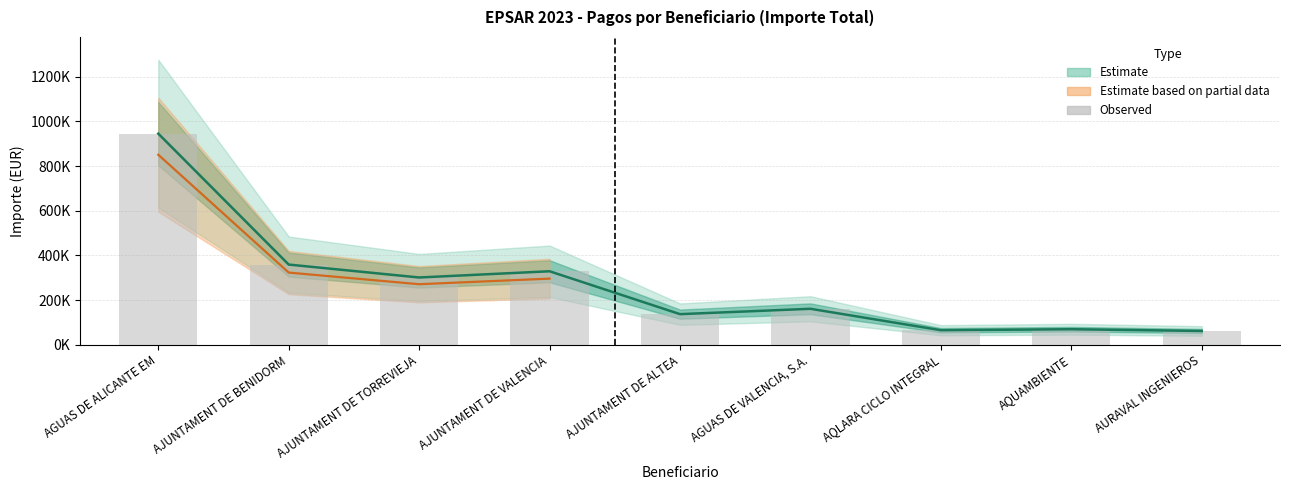

Approximately how many times larger is the value at AJUNTAMENT DE TORREVIEJA compared to AGUAS DE VALENCIA, S.A.?

1.9